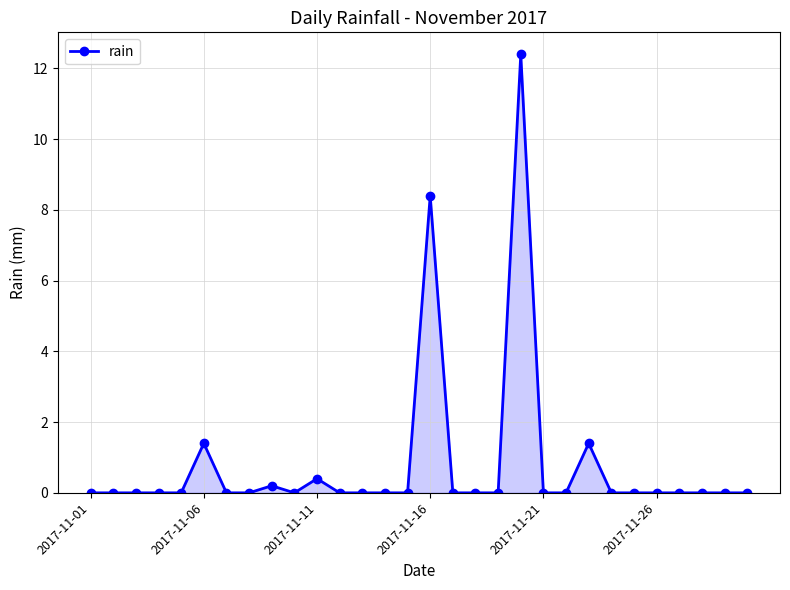

What is the difference between the maximum and minimum values?

12.4